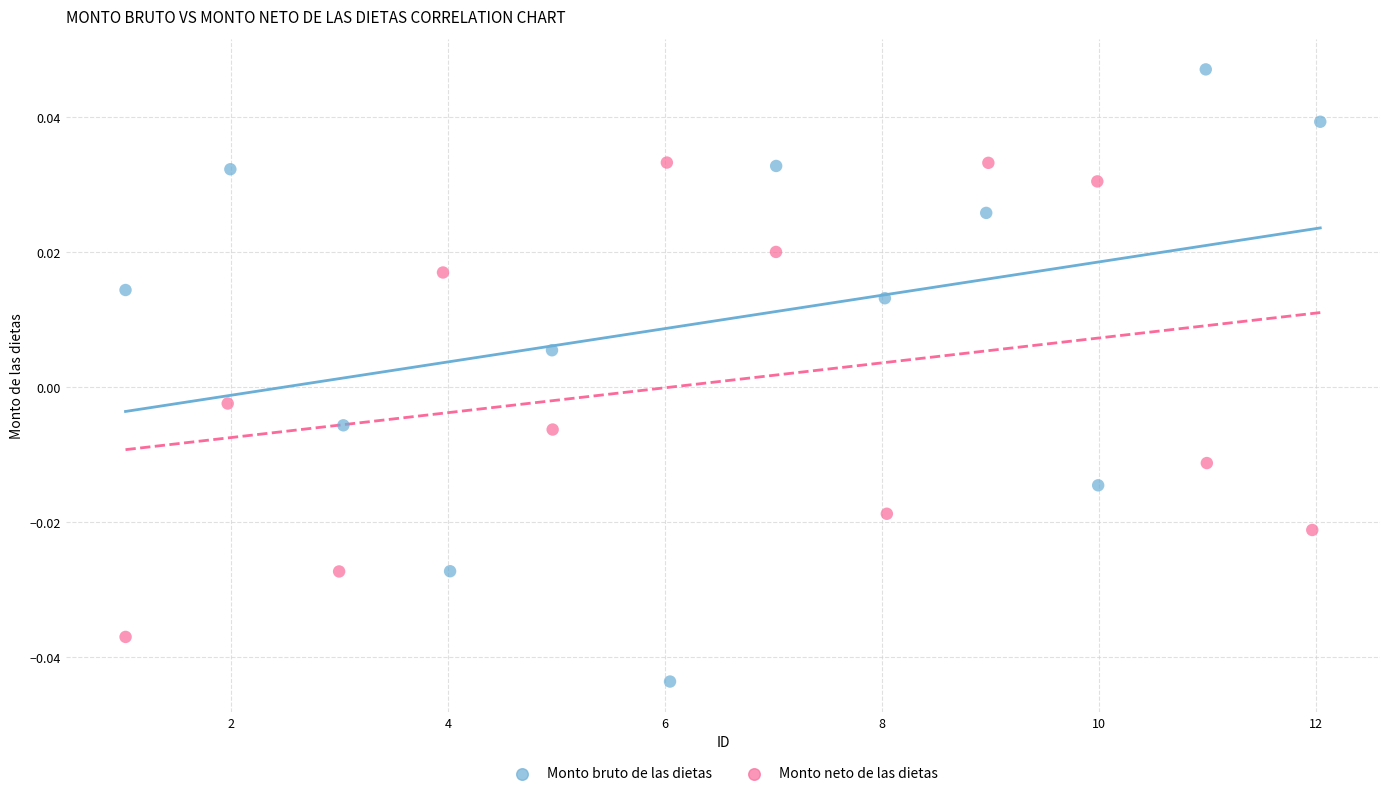

Which series has the largest Y range (max minus min)?

Monto bruto de las dietas